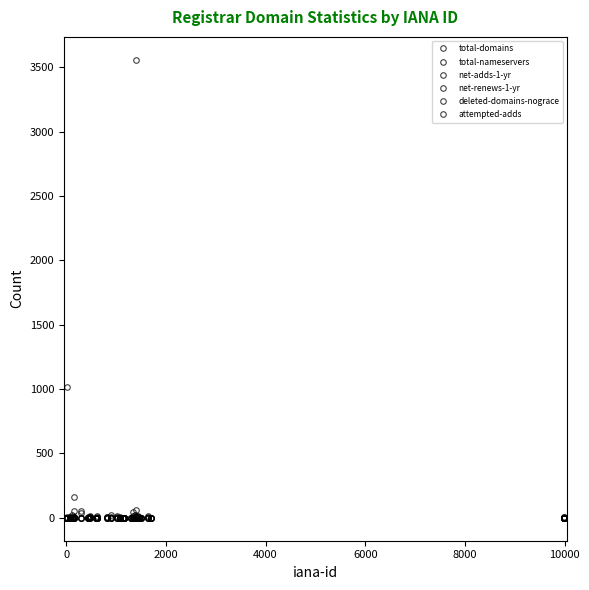

Which series has the largest total across all categories?

total-nameservers